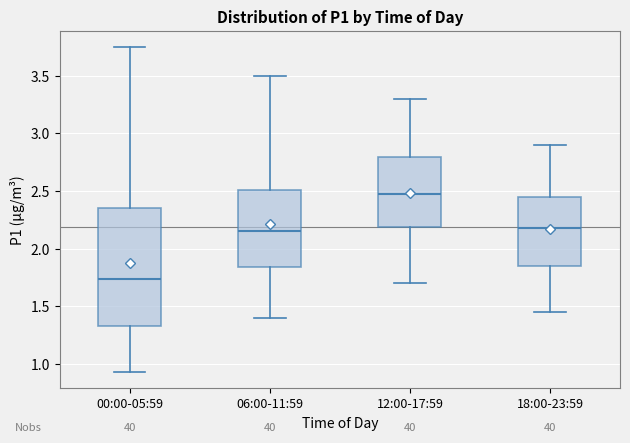

Comparing the boxes themselves (not the whiskers), which one is the tallest?

00:00-05:59